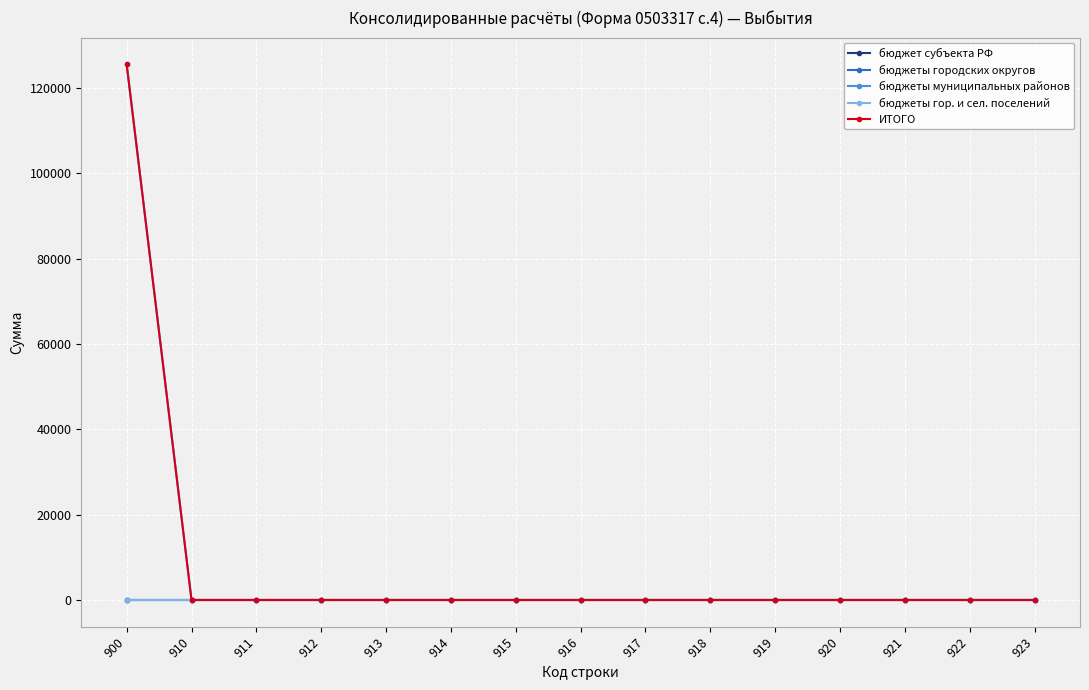

Does the chart have visible grid lines?

Yes